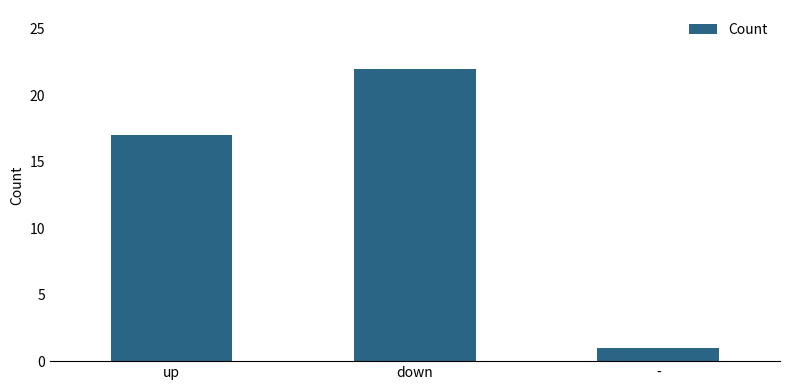

List the labels in order of value, largest first.

down, up, -